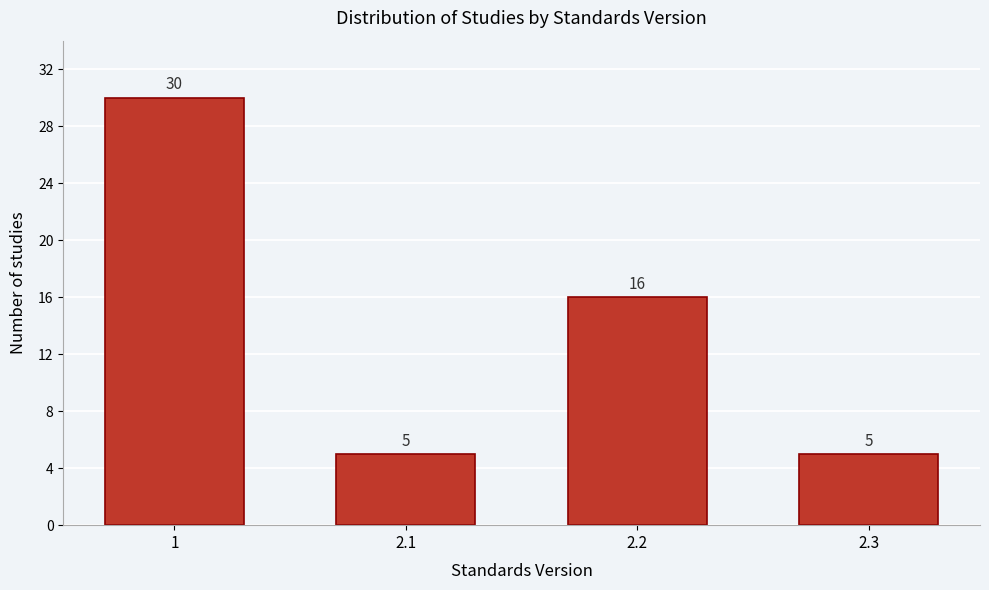

Reading left to right, transcribe all the data shown in this chart.

30	5	16	5